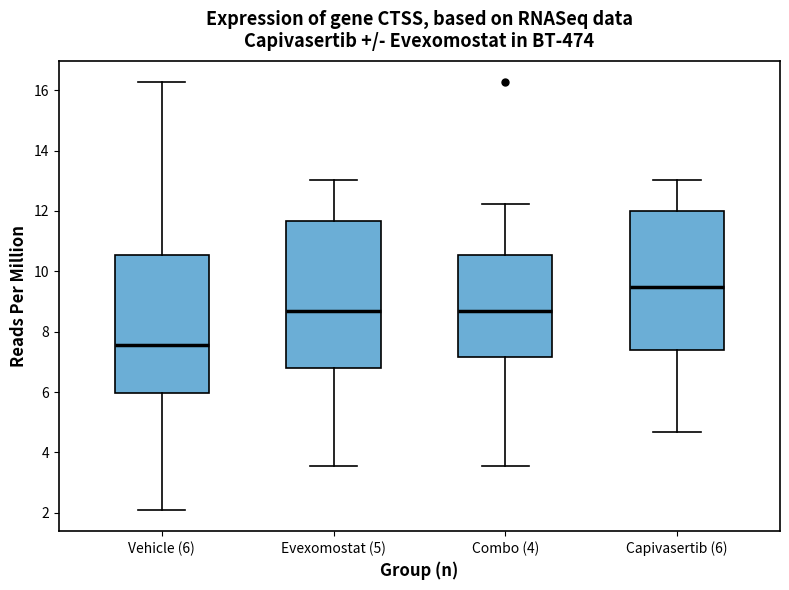

Which box is the tallest, from its lower edge to its upper edge?

Evexomostat (5)